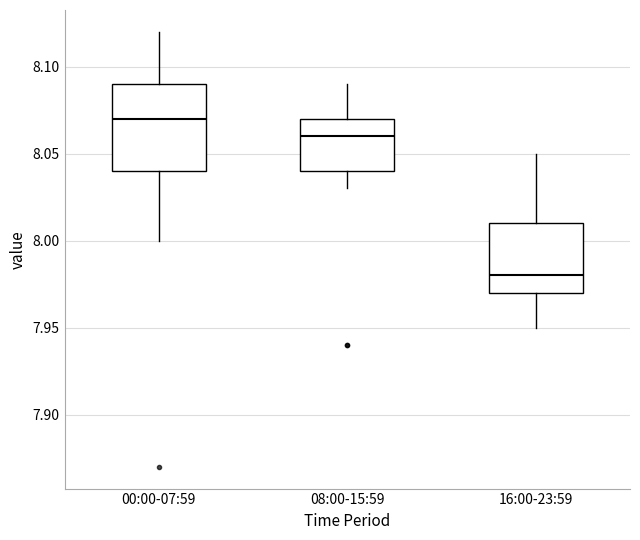

Reading left to right, read every box against the y-axis: the position of its median line, the range the box covers, and the ends of its whiskers. The values are not printed on the chart, so give them approximately, as read against the axis.

00:00-07:59: median 8.07, box 8.04 to 8.09, whiskers 8.00 to 8.12
08:00-15:59: median 8.06, box 8.04 to 8.07, whiskers 8.03 to 8.09
16:00-23:59: median 7.98, box 7.97 to 8.01, whiskers 7.95 to 8.05